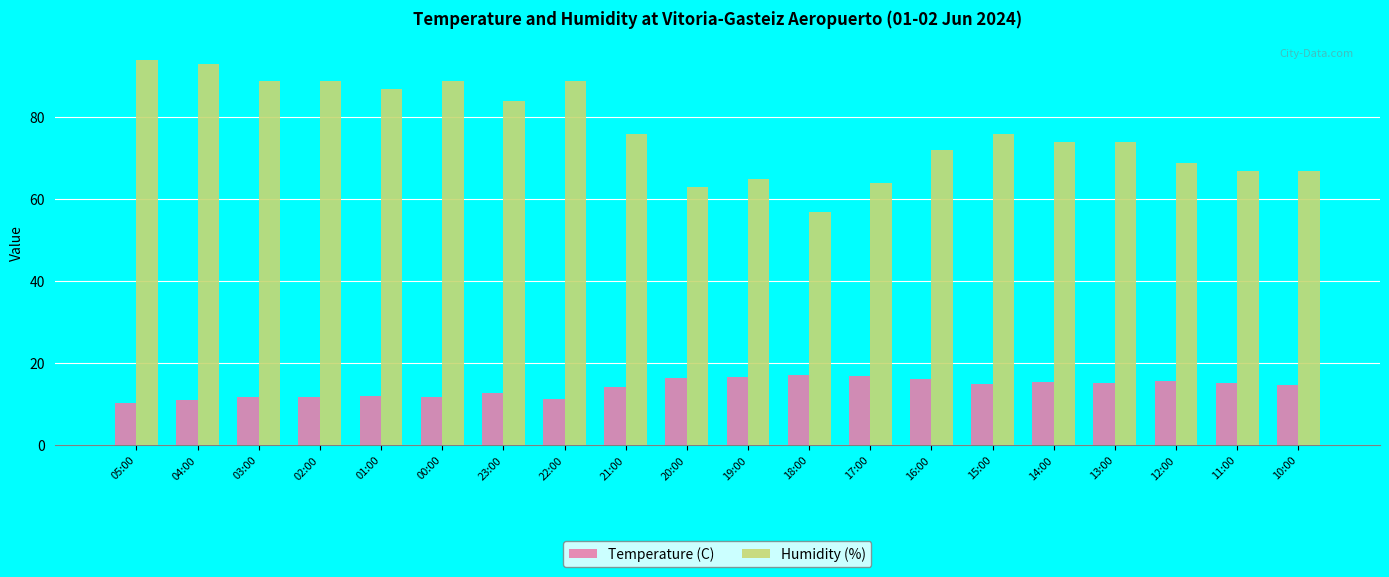

How many categories are shown in the chart?

20